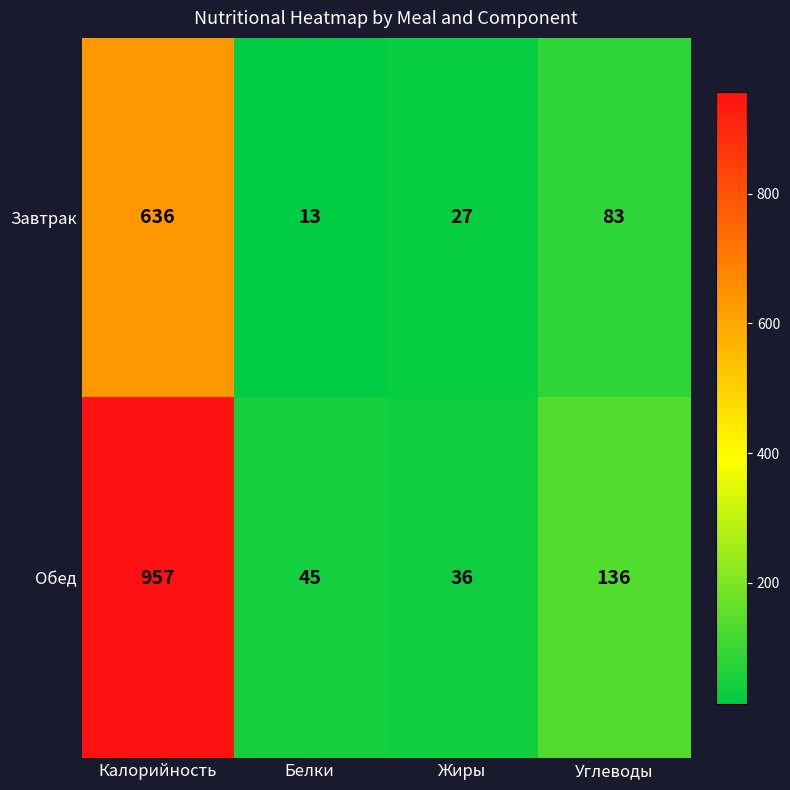

Reading right to left, list all the values displayed in this chart.

Завтрак: Углеводы=83	Жиры=27	Белки=13	Калорийность=636
Обед: Углеводы=136	Жиры=36	Белки=45	Калорийность=957